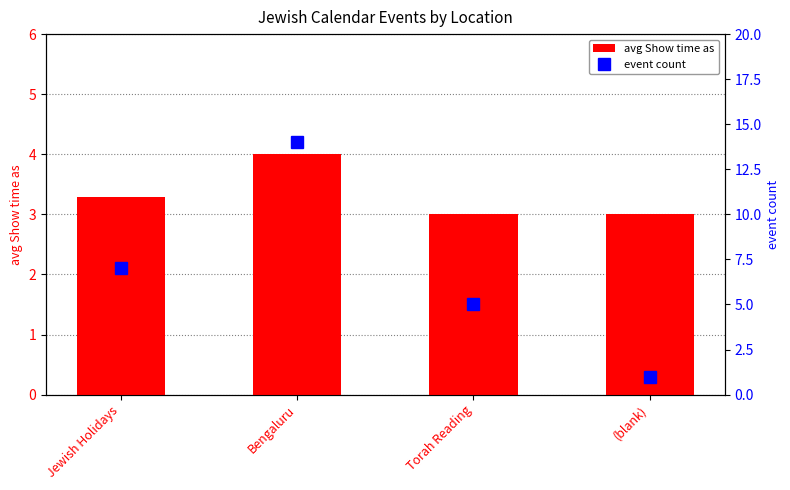

Which series has the widest spread of values?

event count